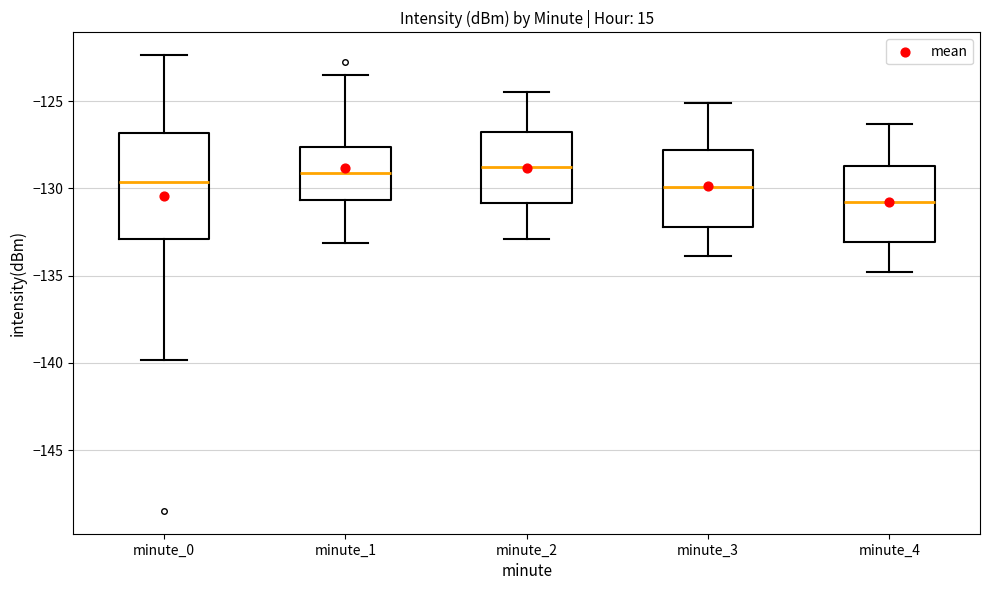

Which box is the tallest, from its lower edge to its upper edge?

minute_0